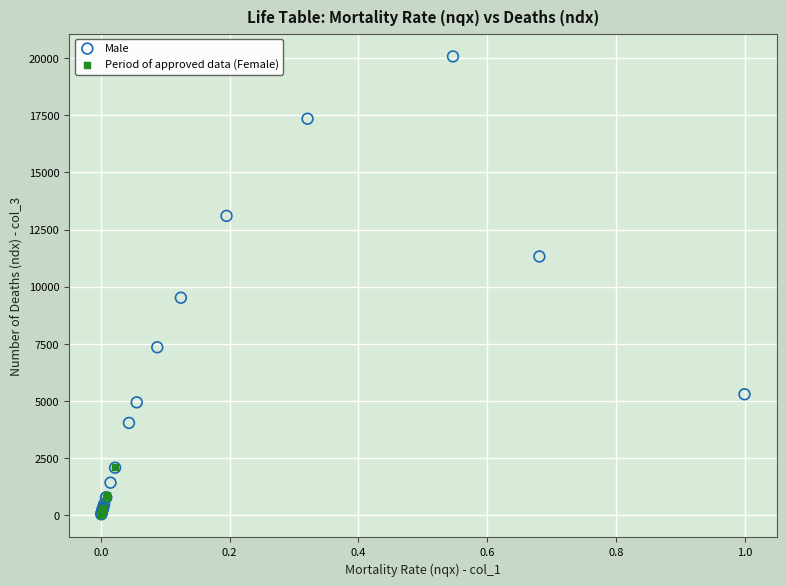

Which series contains the highest Y value?

Male